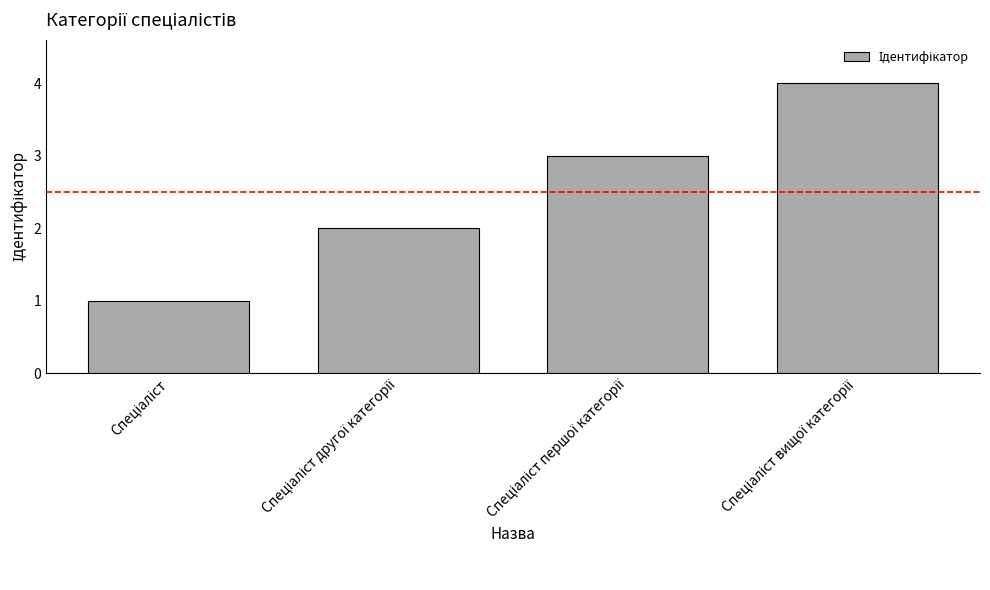

How many data points does each series have?

4